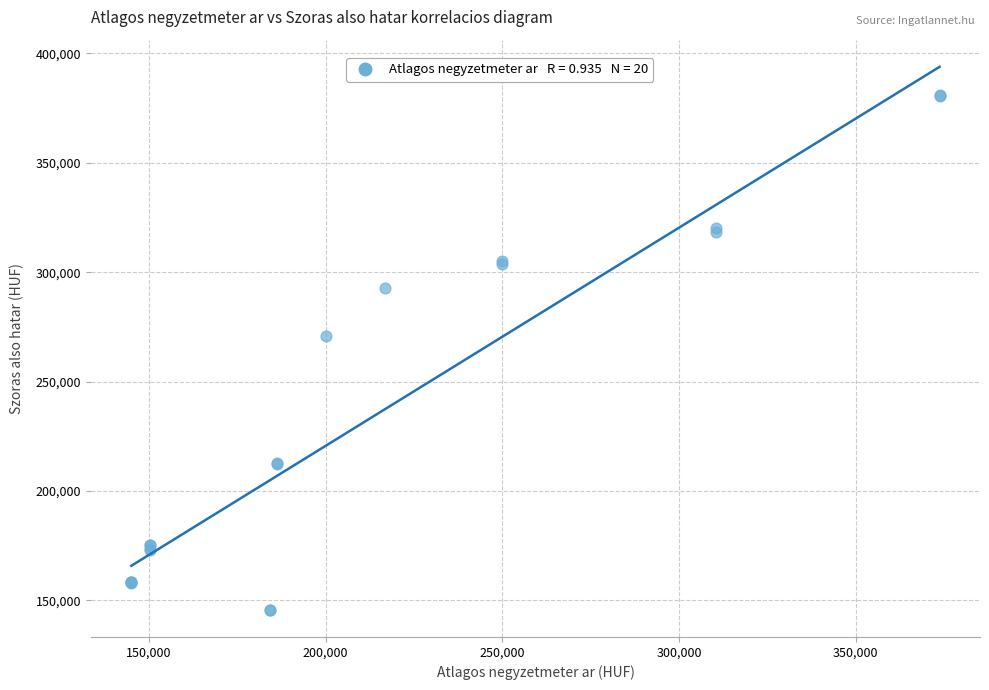

What Y value in the scatter plot is closest to 263465?

270974